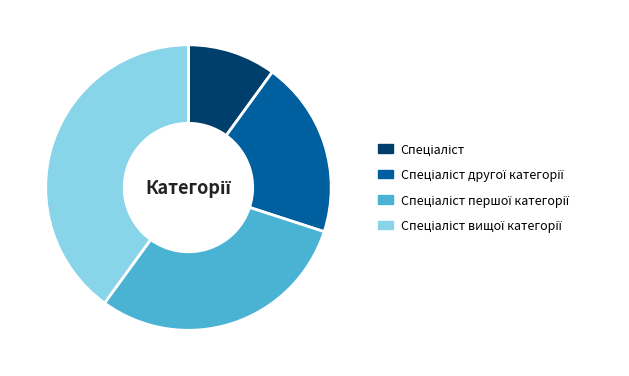

Is there any slice that represents more than half of the pie?

No